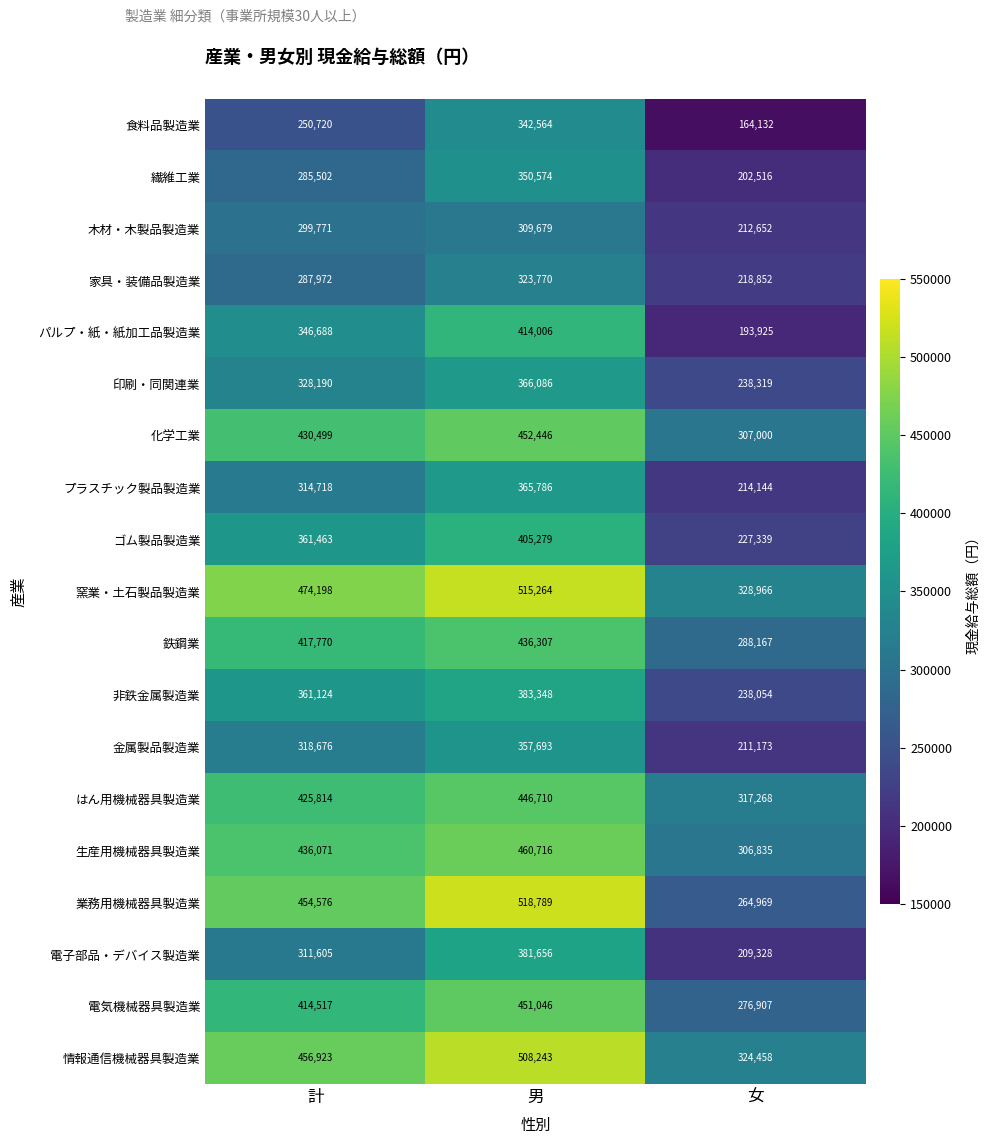

What is the difference between the maximum and minimum values in the 鉄鋼業 series?

148140